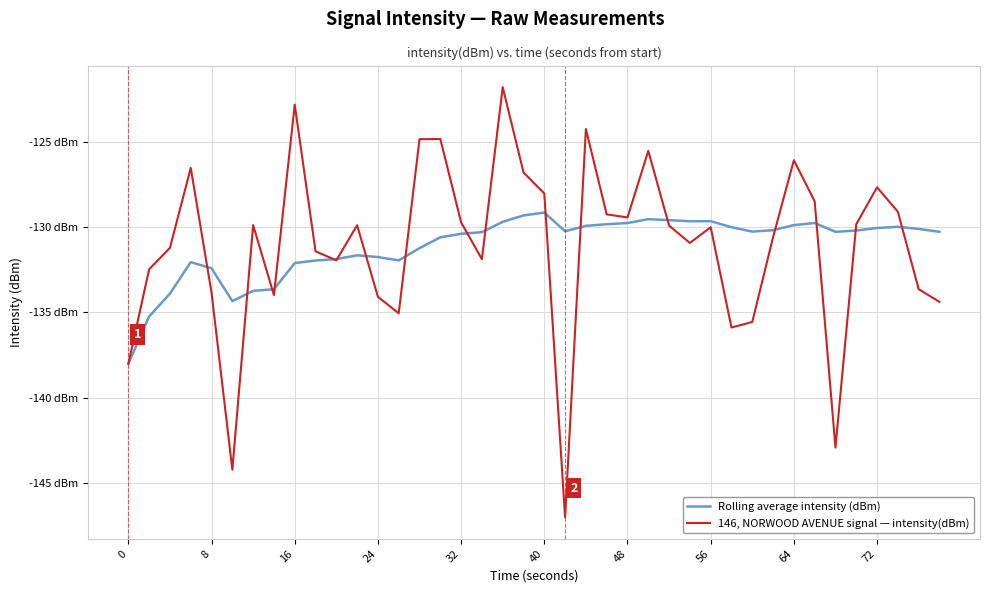

Which series has the largest total across all categories?

146, NORWOOD AVENUE signal — intensity(dBm)